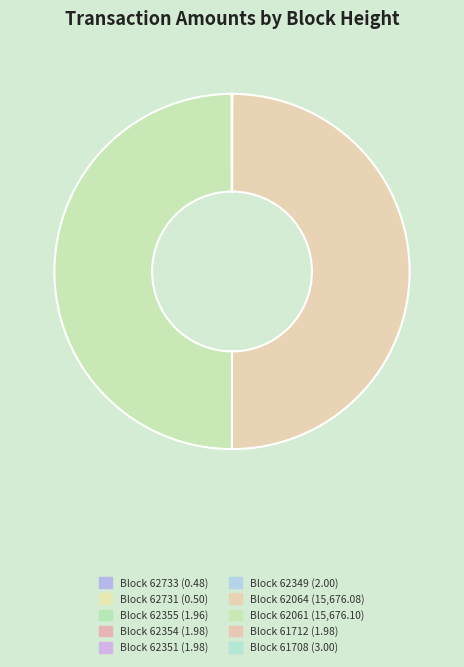

Rank the categories by value from lowest to highest.

62733, 62731, 62355, 62354, 62351, 61712, 62349, 61708, 62064, 62061